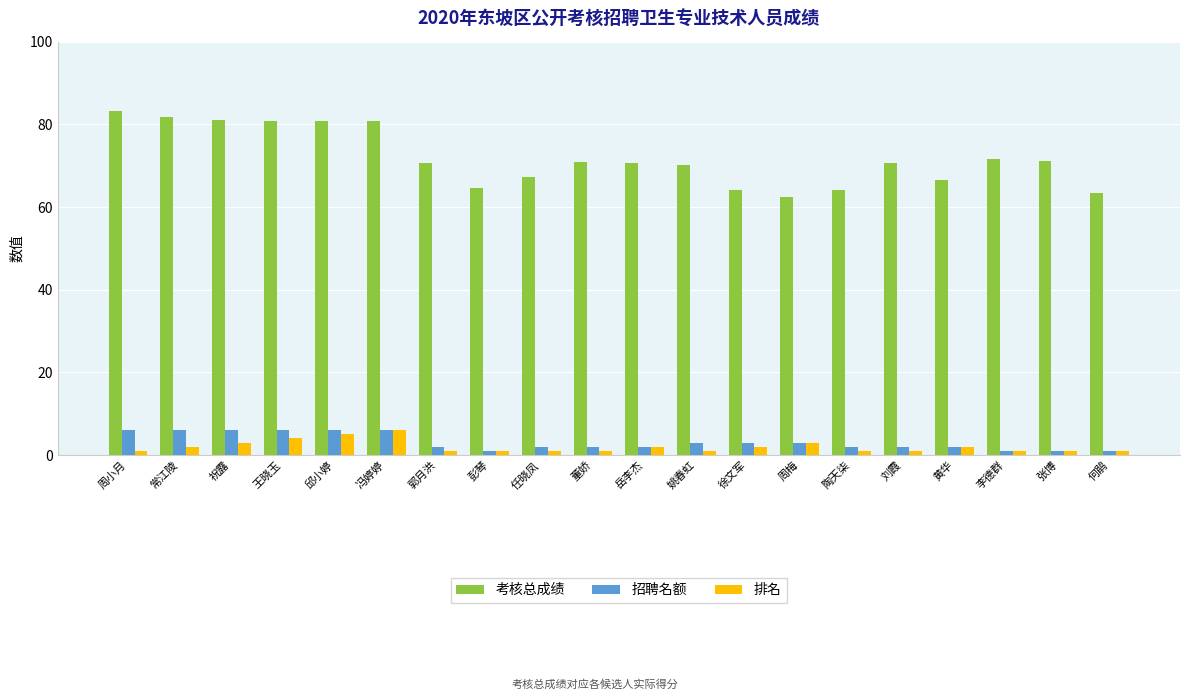

What is the minimum value for 考核总成绩?

62.5